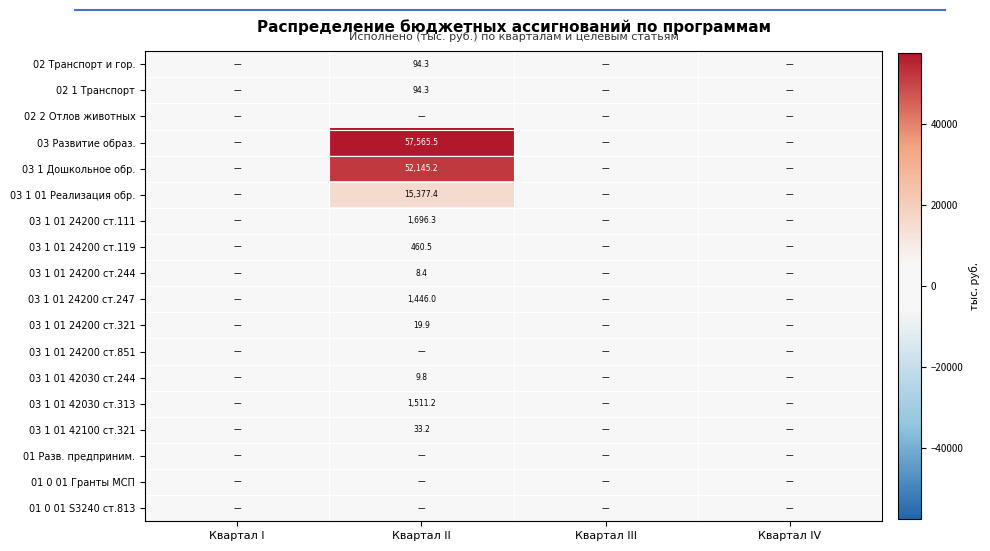

What is the total value across all series at Квартал II?

130462.0